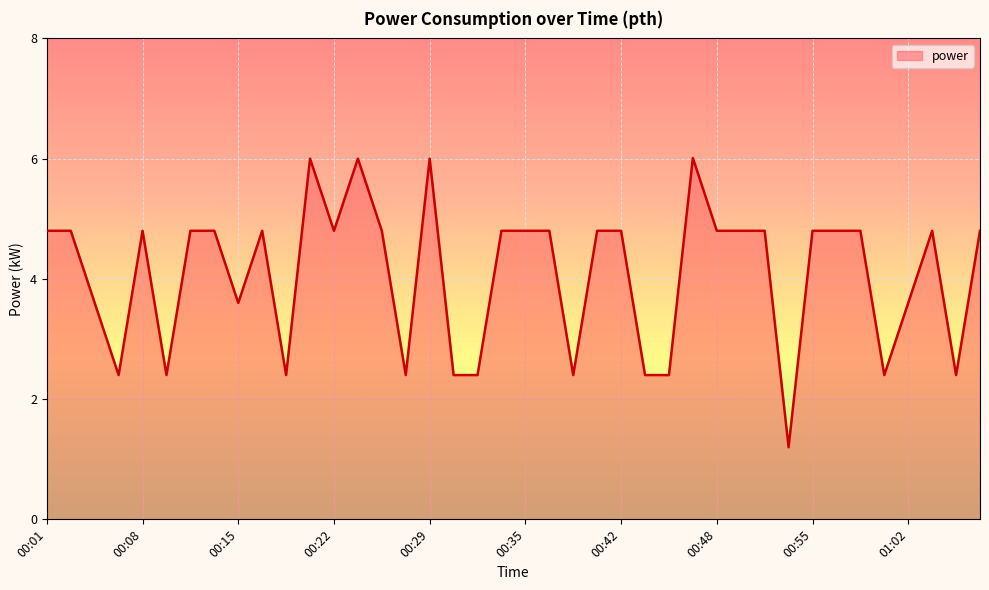

What is the difference between the maximum and minimum values?

4.8